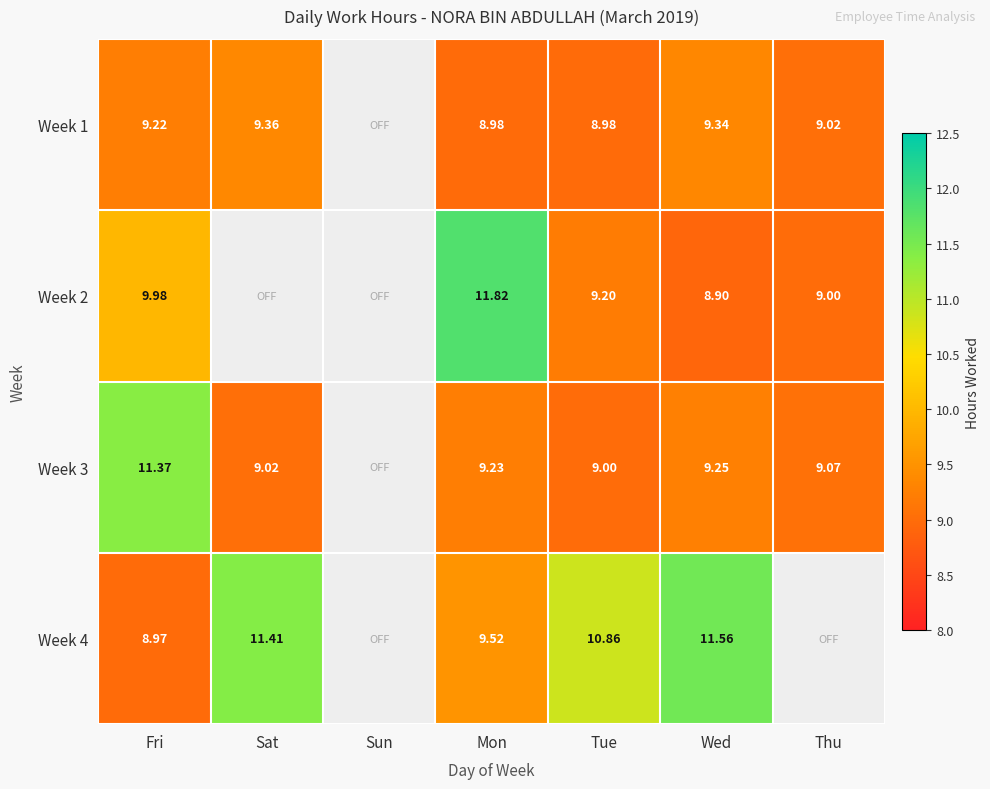

Is the value of Week 2 at Mon greater than the value of Week 3 at Thu?

Yes